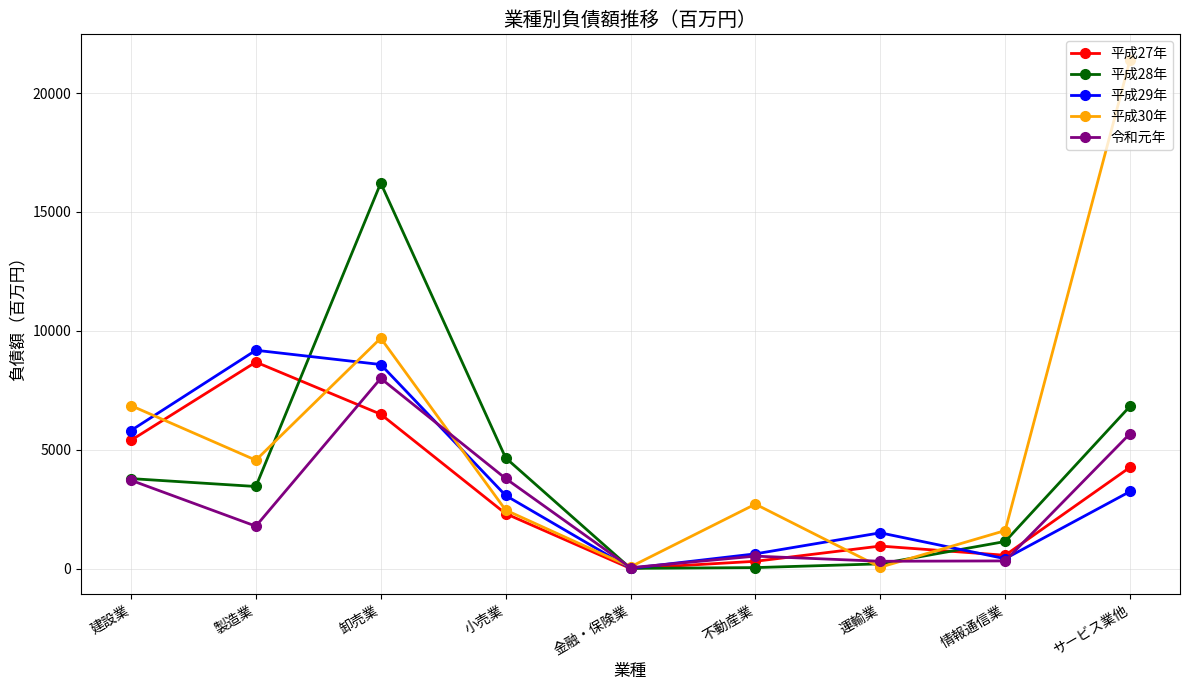

What are all the series names shown in the legend?

平成27年, 平成28年, 平成29年, 平成30年, 令和元年